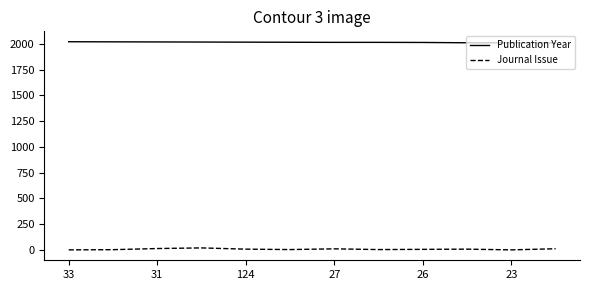

How many lines are shown in the chart?

2